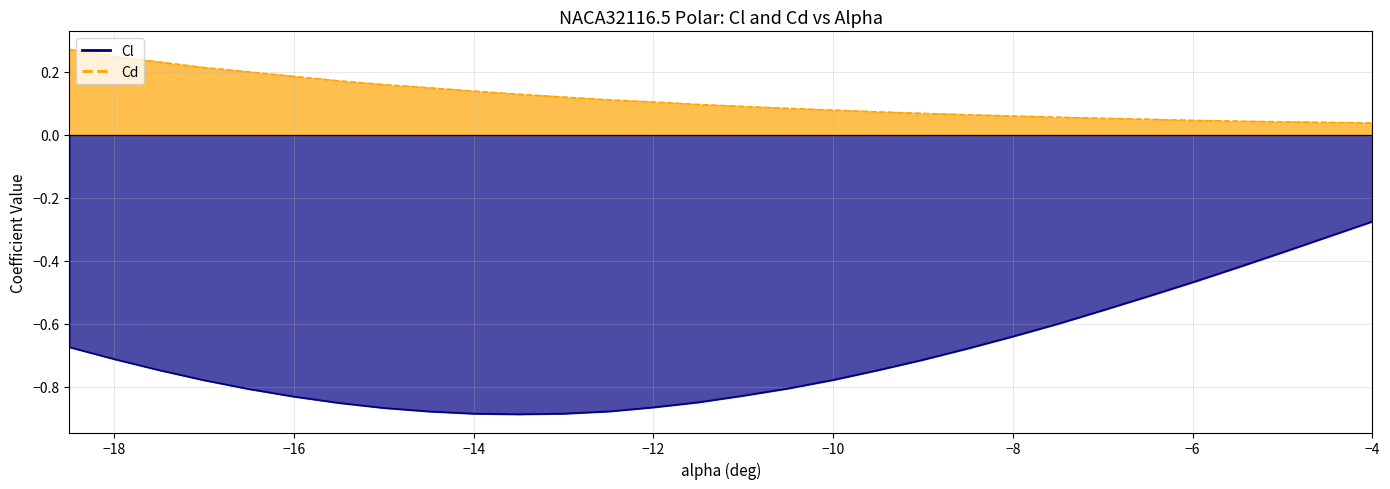

What is the maximum value for Cd?

0.3